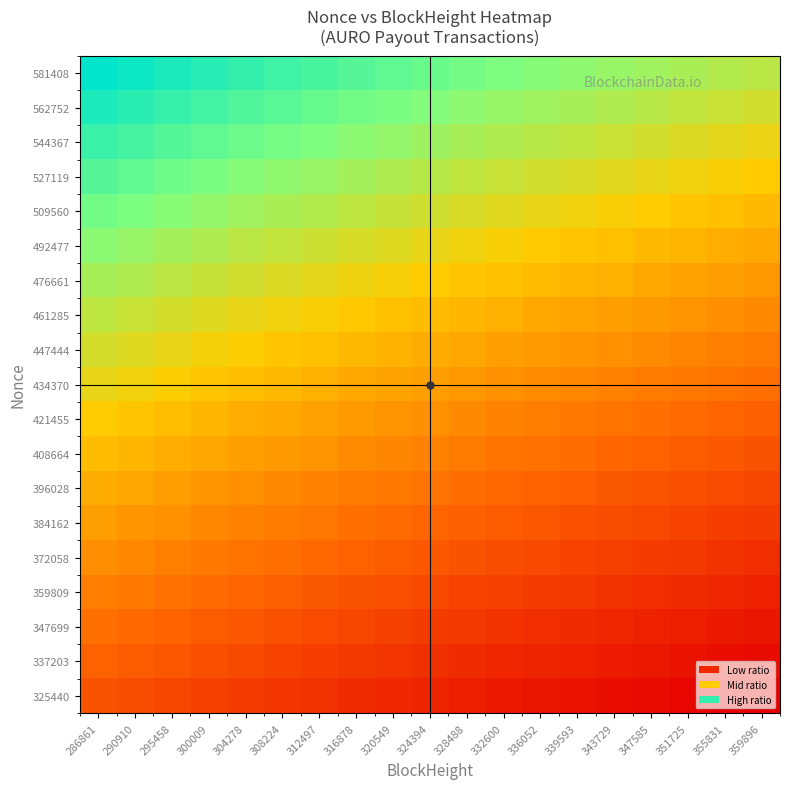

What is the spread (max minus min) of values at 316878?

0.8